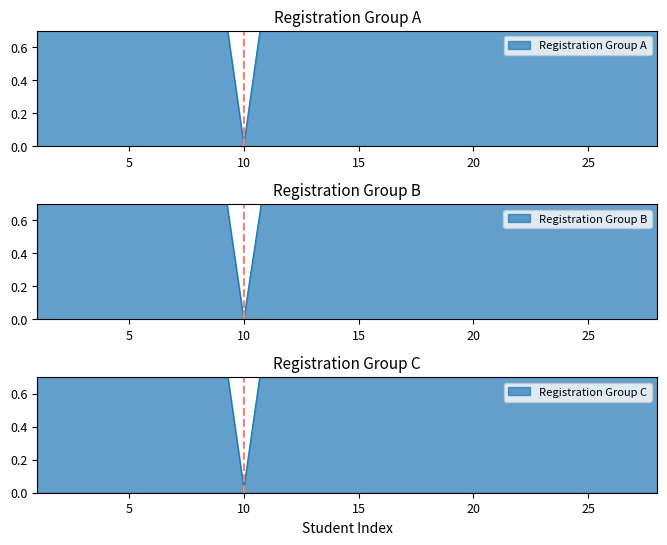

Reading left to right, list all the values displayed in this chart.

0.9	0.9	0.9	1.0	1.0	1.0	1.0	1.0	1.0	0.0	1.0	1.0	1.0	1.0	1.0	1.0	1.0	1.0	0.9	0.9	1.0	1.0	1.0	1.0	1.0	1.0	1.0	0.9